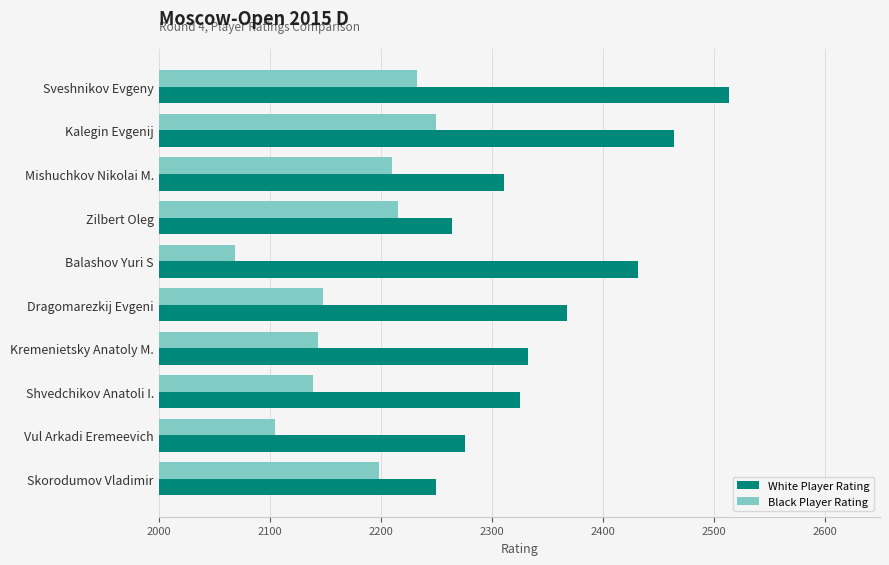

At which label does White Player Rating reach its minimum?

Skorodumov Vladimir